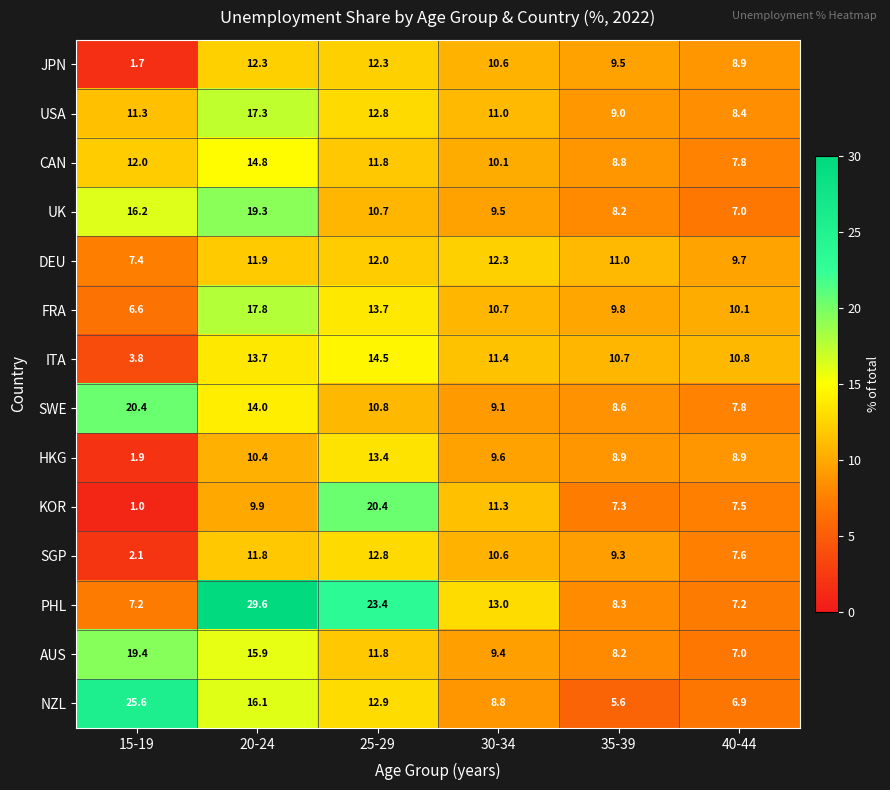

How many categories are shown in the chart?

6